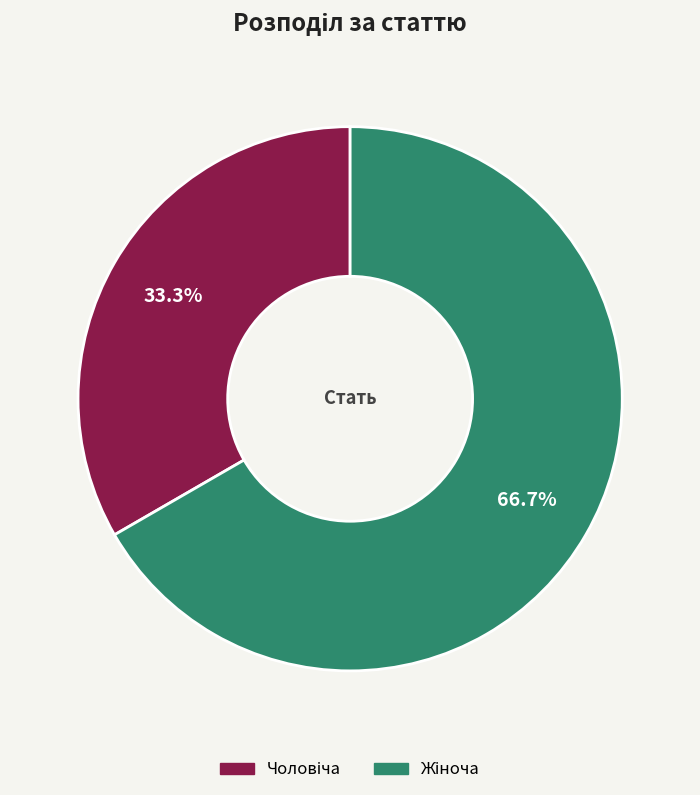

Count the number of slices in the pie.

2